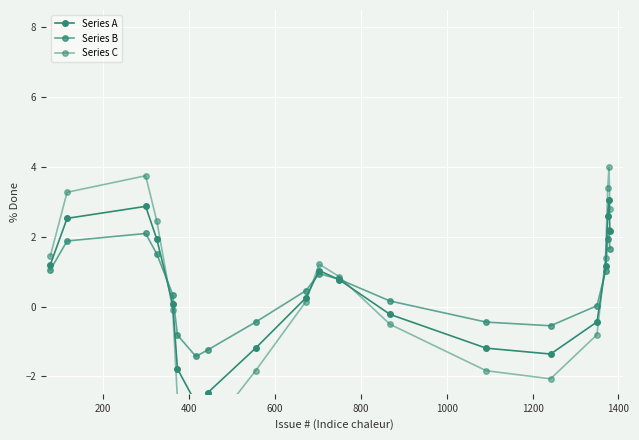

Does the chart display data point markers on the line(s)?

Yes